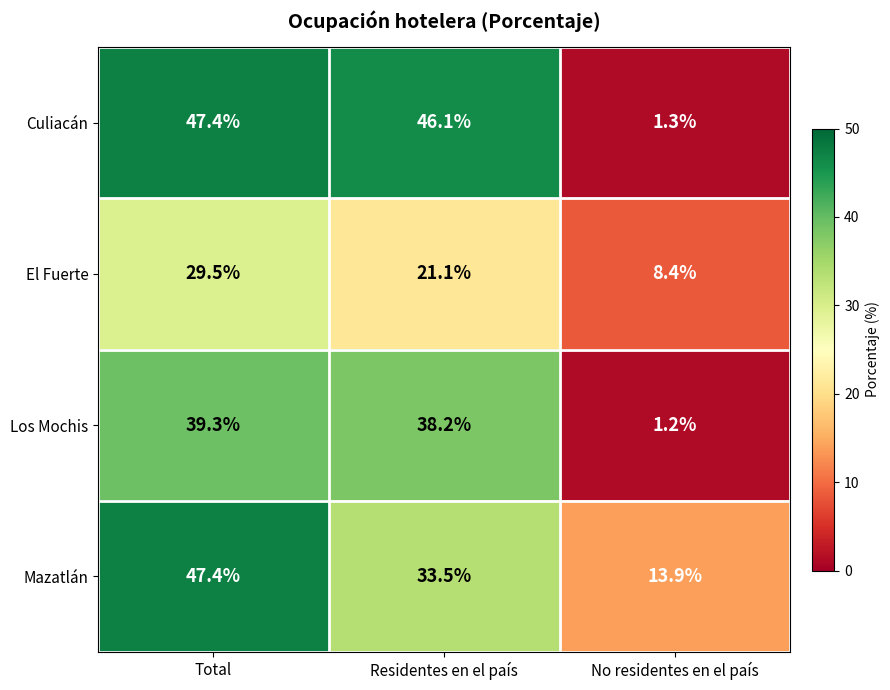

What is the difference between the highest and lowest values at No residentes en el país?

12.7